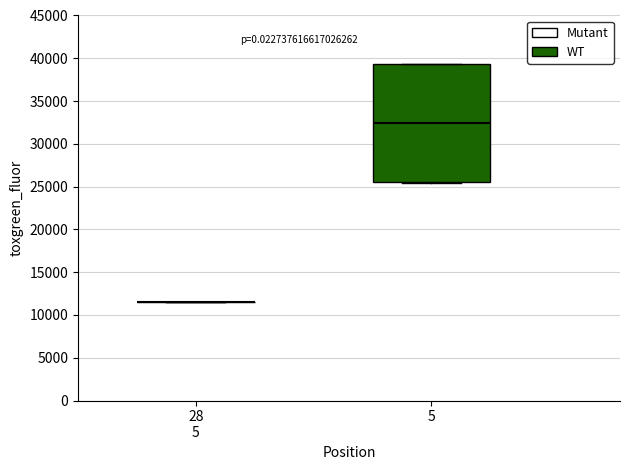

Reading left to right, read every box against the y-axis: the position of its median line, the range the box covers, and the ends of its whiskers. The values are not printed on the chart, so give them approximately, as read against the axis.

28 5: box collapsed to a line at 11500, whiskers 11500 to 11500
5: median 32500, box 25500 to 39500, whiskers 25500 to 39500